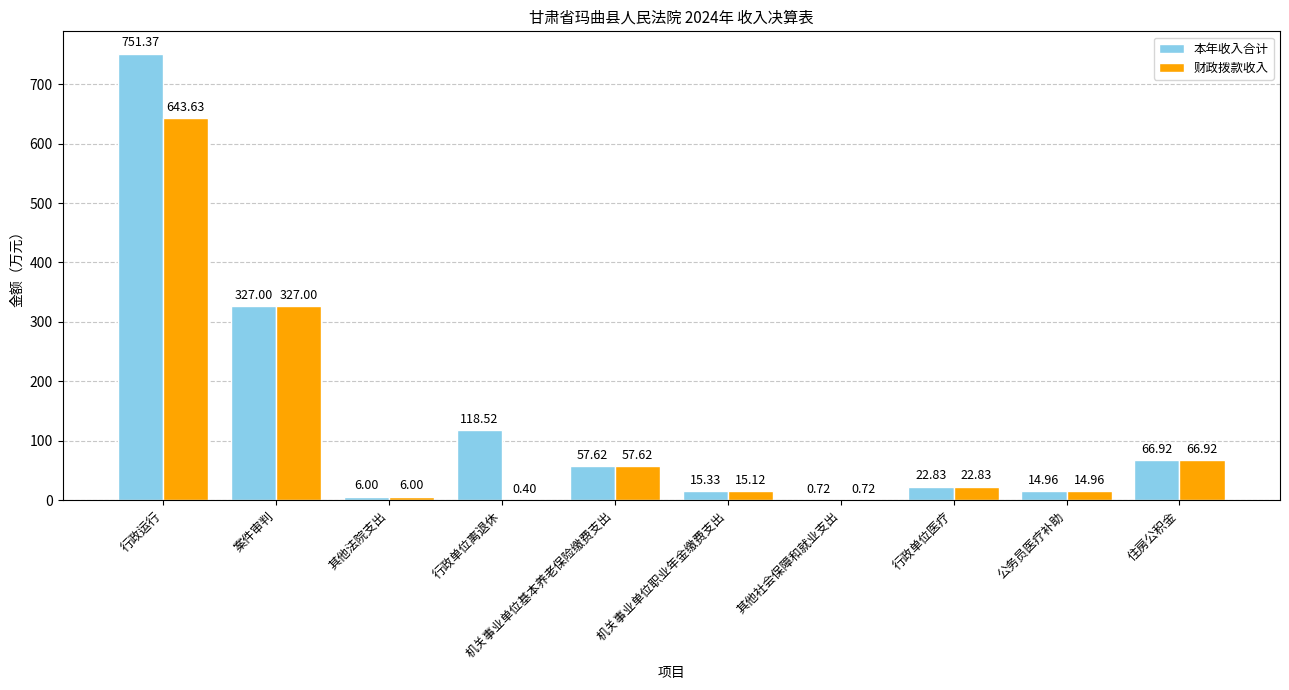

How many values in the 本年收入合计 series exceed 57?

5